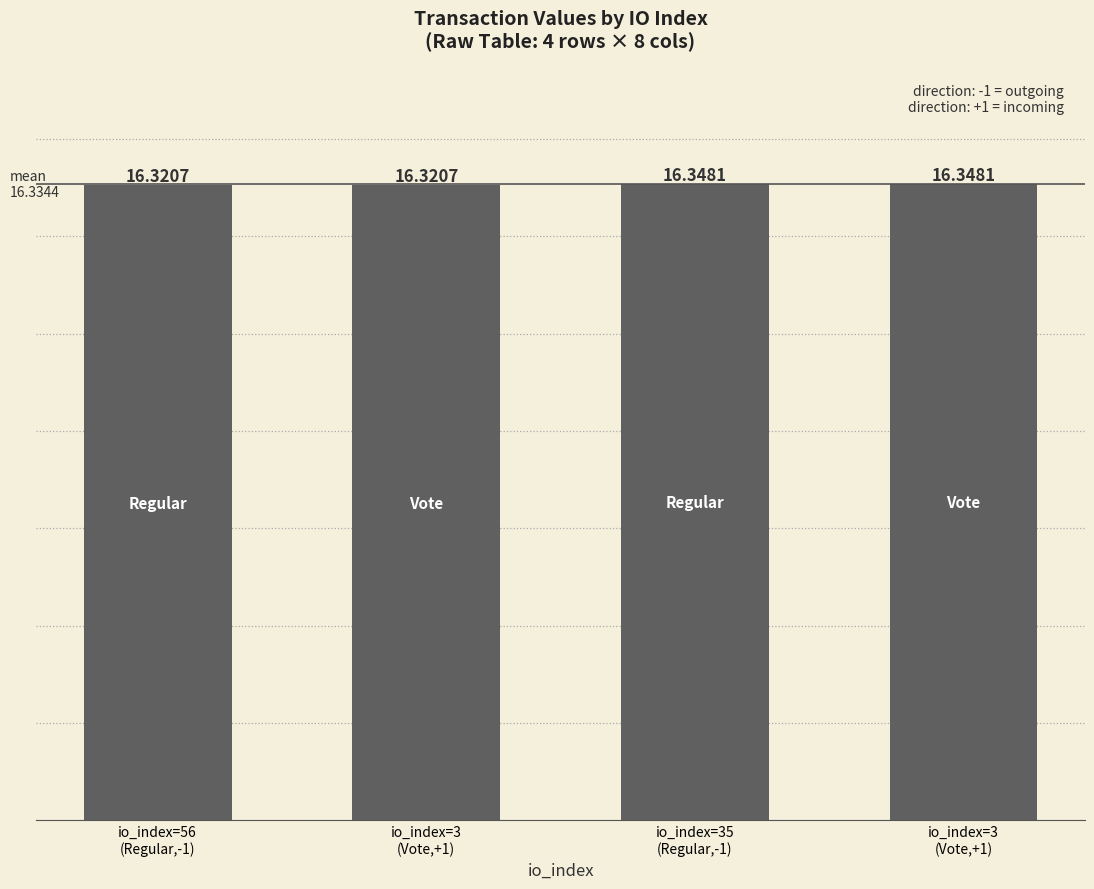

How many distinct data groups are displayed?

1